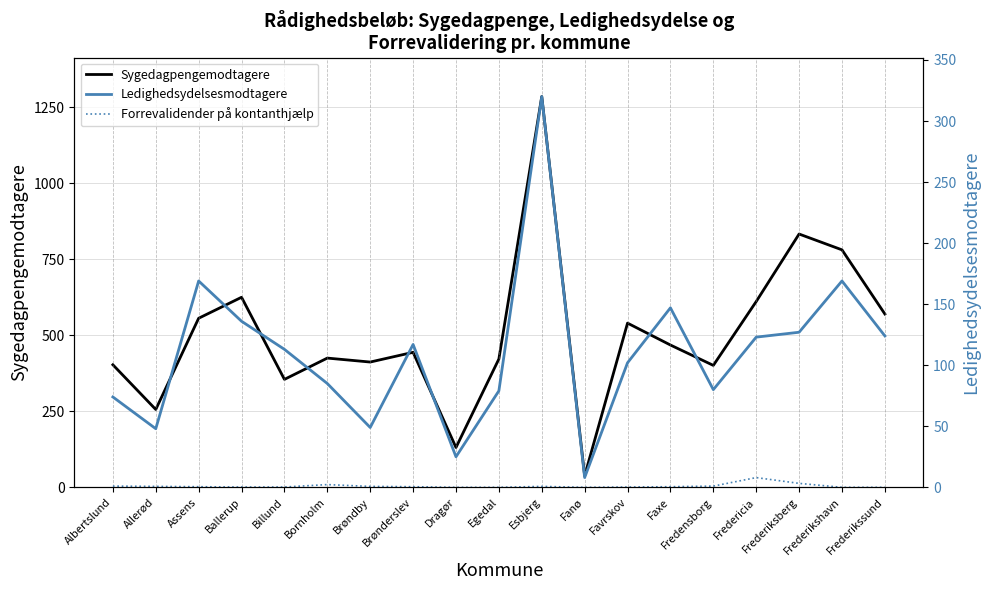

Rank the series at Fredensborg from highest to lowest value.

Sygedagpengemodtagere, Ledighedsydelsesmodtagere, Forrevalidender på kontanthjælp